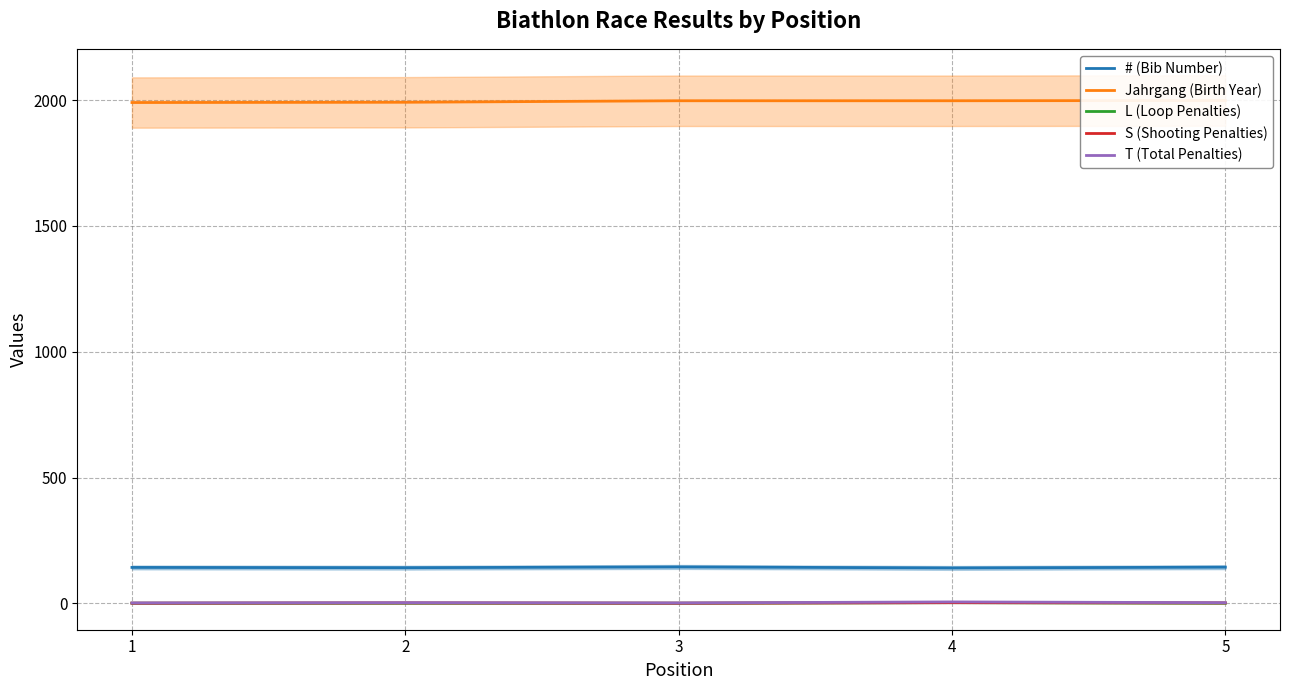

Is the value of Jahrgang (Birth Year) at 1 greater than the value of # (Bib Number) at 1?

Yes